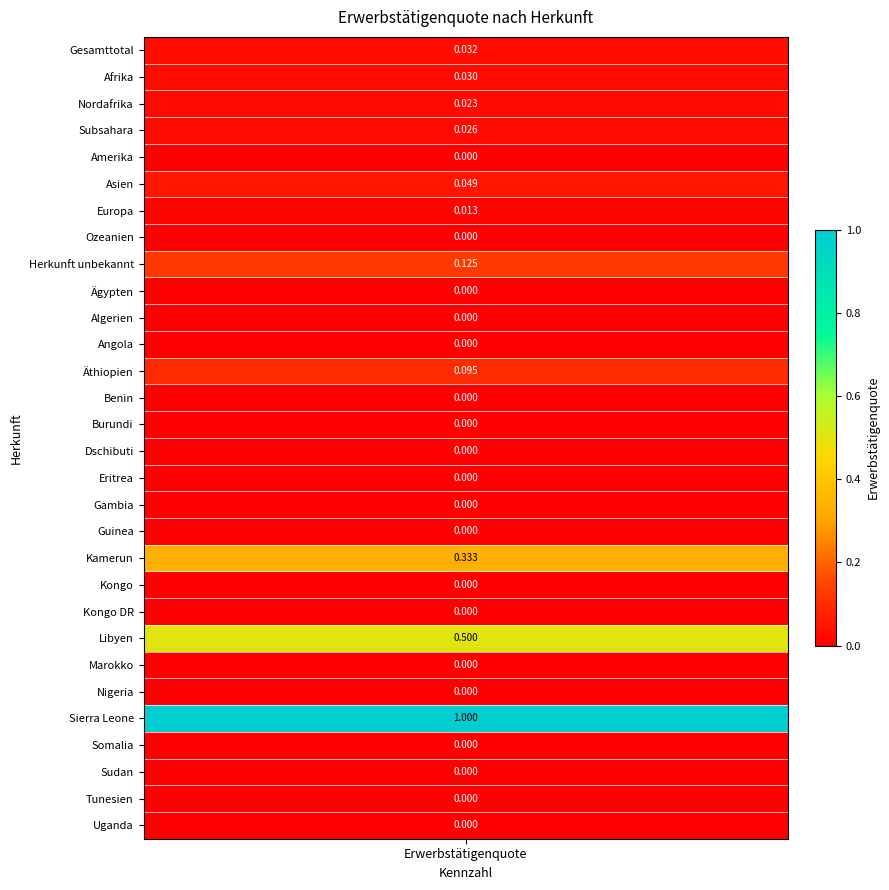

The chart shows a value of 0.5 at Kamerun. True or false?

False